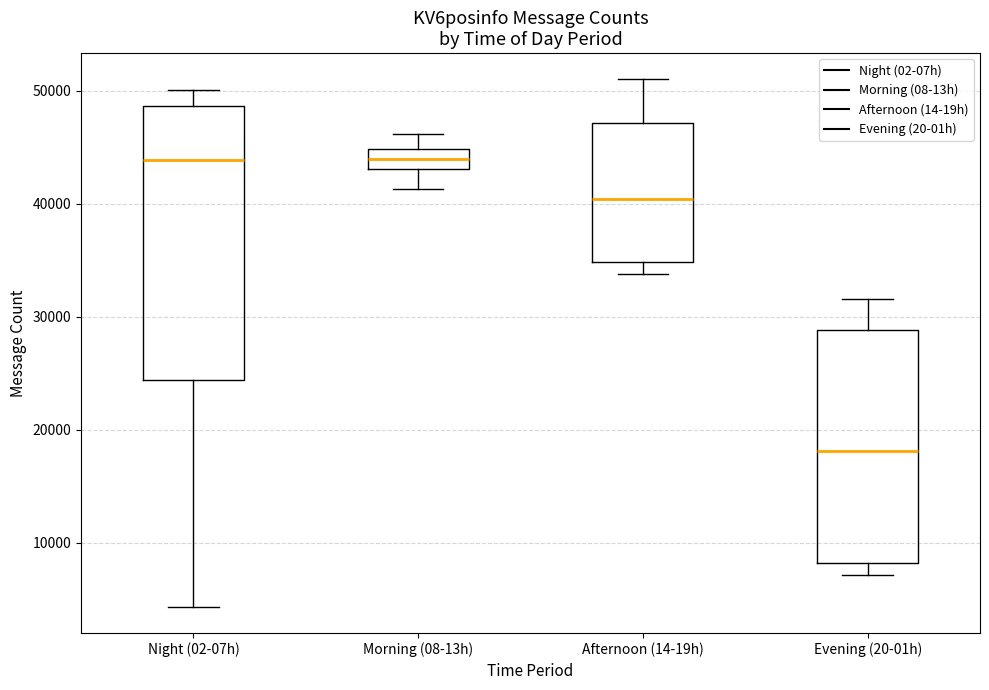

Comparing the boxes themselves (not the whiskers), which one is the tallest?

Night (02-07h)